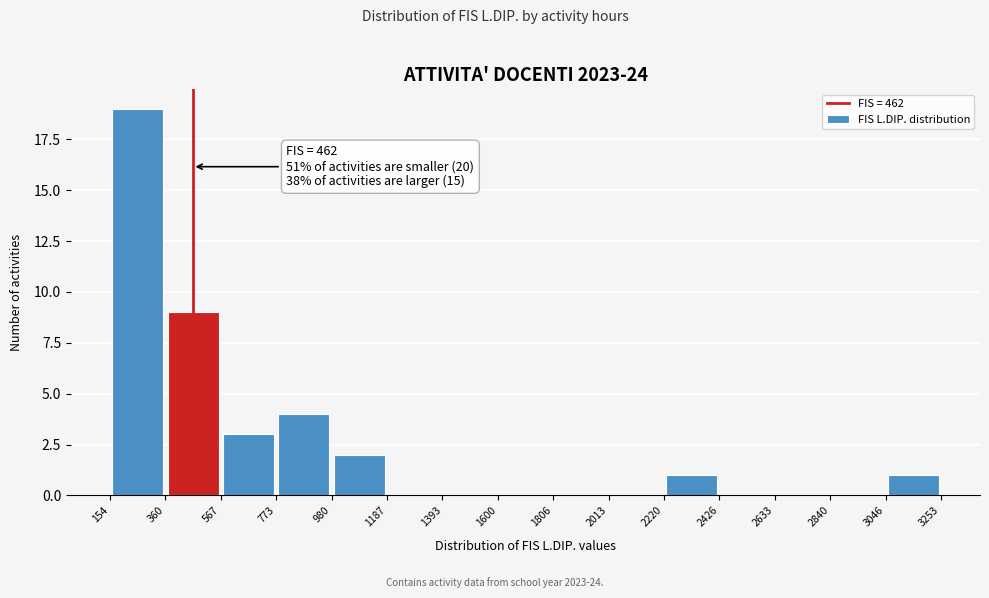

Over which range of the x-axis is the bar tallest?

154 to 360